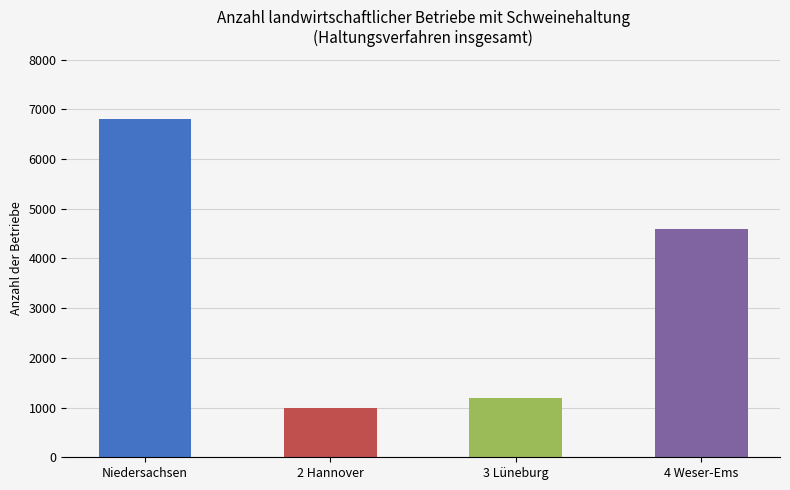

What is the greatest value displayed?

6800